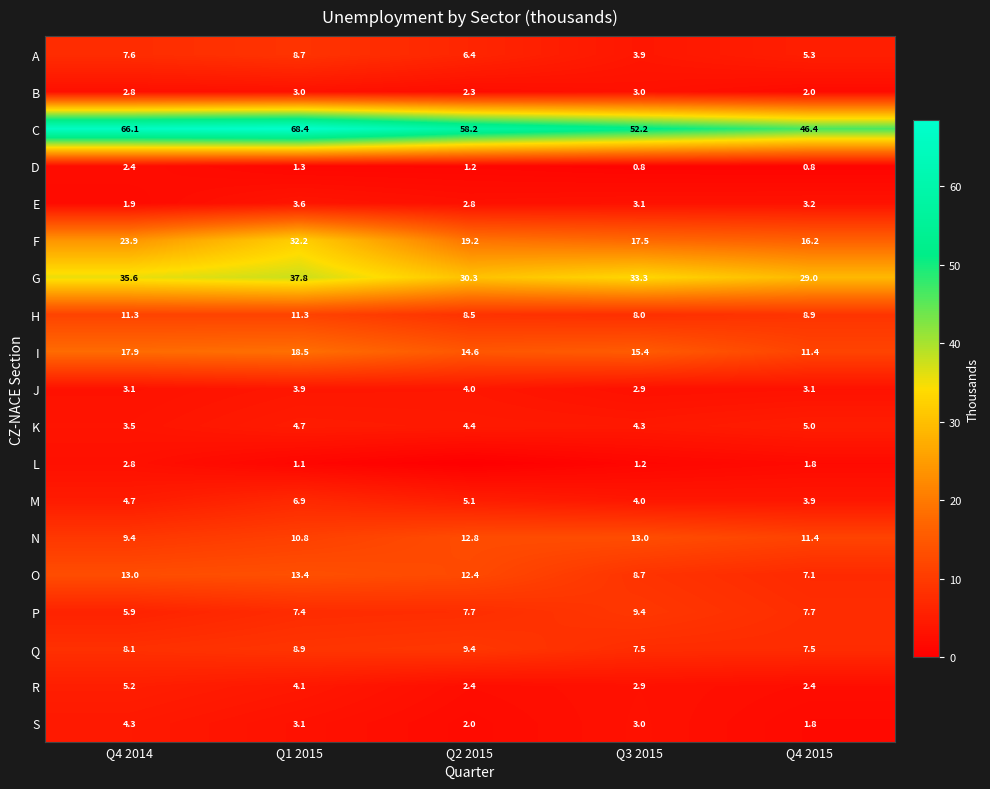

What is the difference between the maximum and minimum values in the D series?

1.6